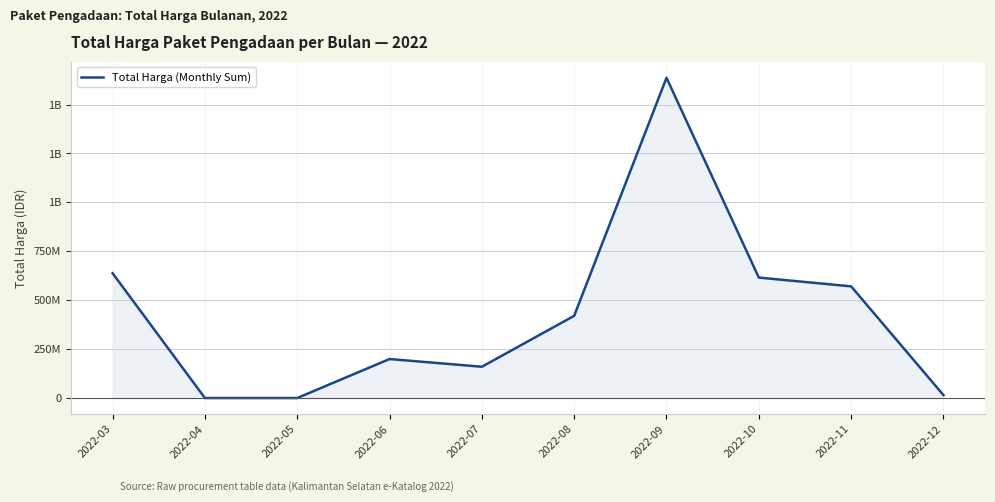

What is the sum of all values?

4253892920